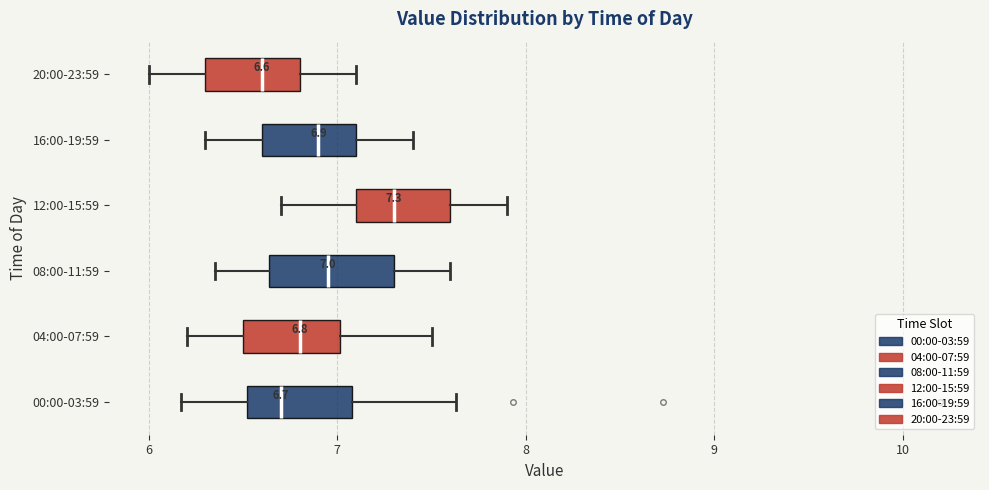

Comparing the boxes themselves (not the whiskers), which one is the widest?

08:00-11:59